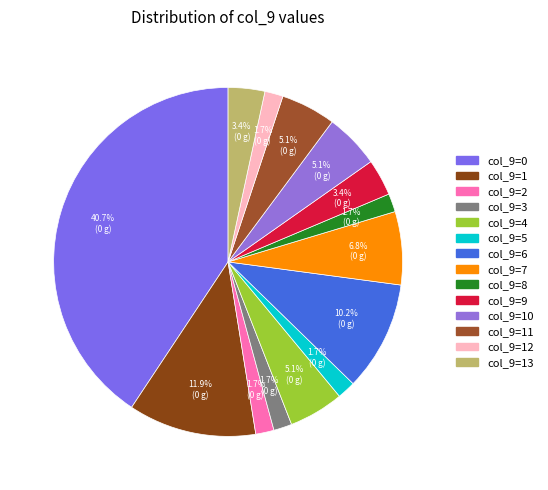

Rank the categories by value from lowest to highest.

2, 3, 5, 8, 12, 9, 13, 4, 10, 11, 7, 6, 1, 0